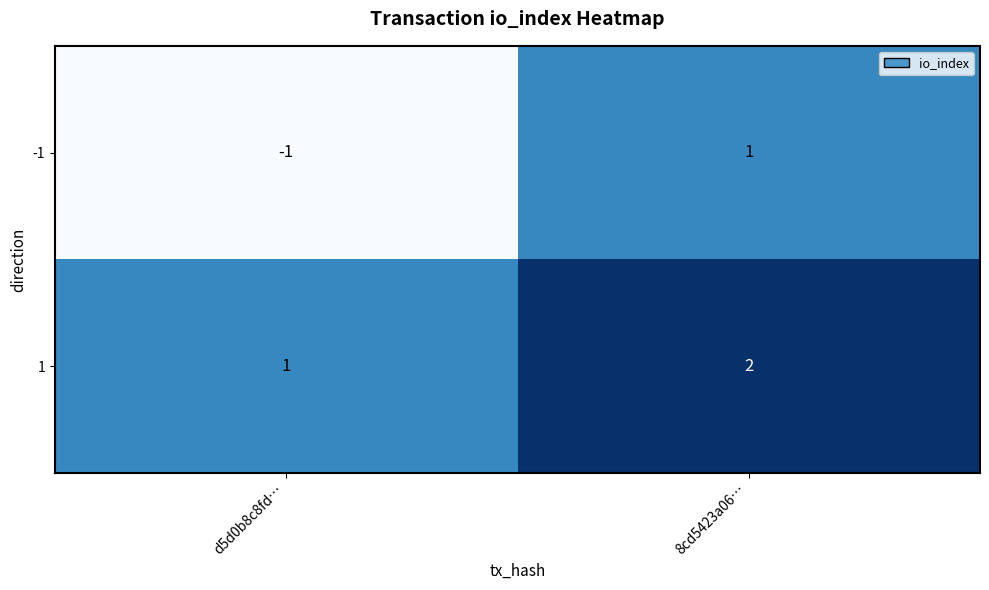

What is the difference between the highest and lowest values at 8cd5423a06…?

1